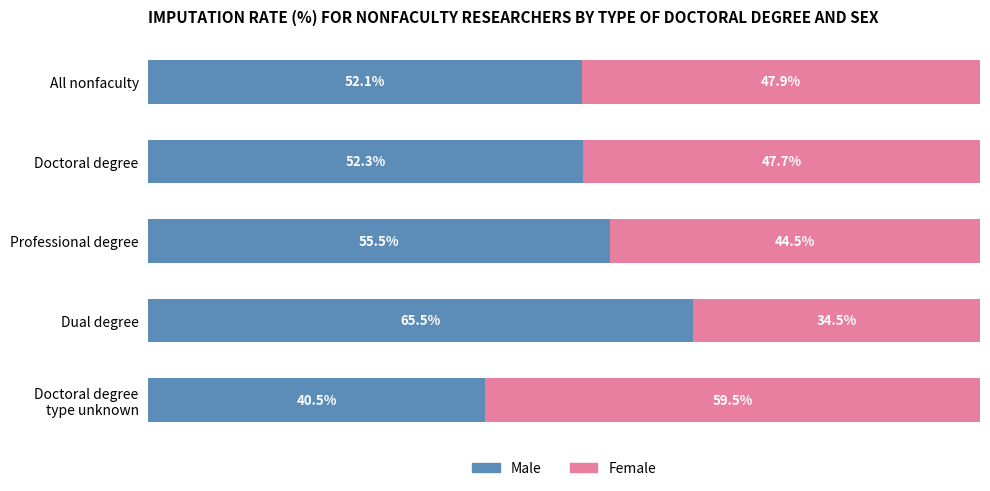

At which label is Male closest to 52?

All nonfaculty